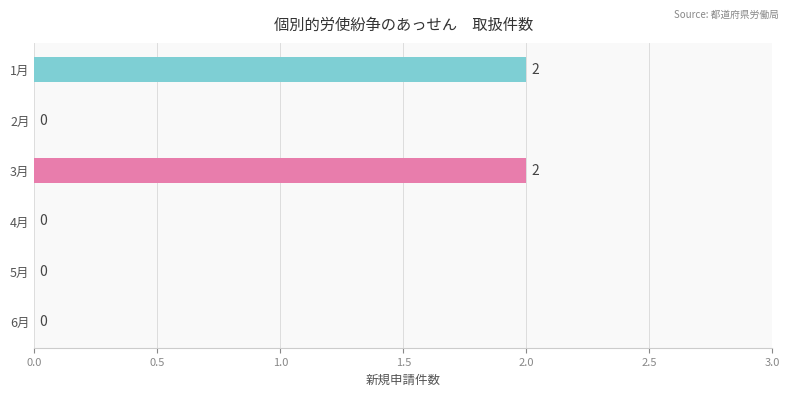

How many values are between 0 and 2?

6